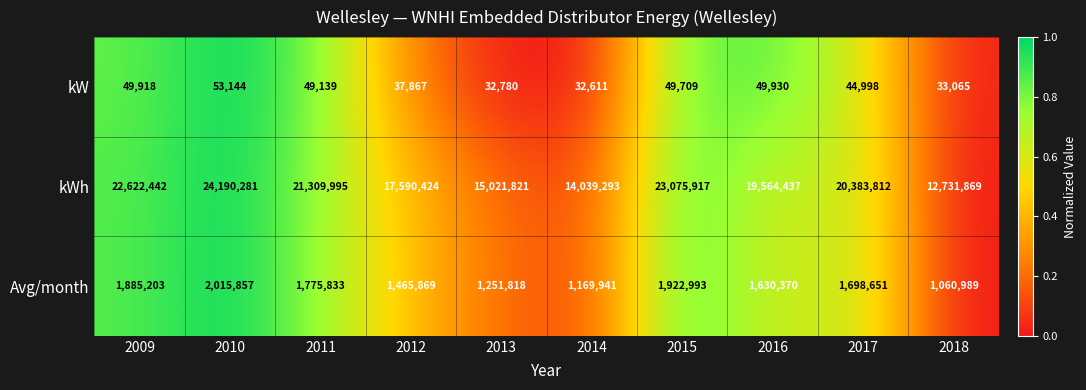

Reading left to right, what are all the values shown in this chart?

kW: 2009=49918	2010=53144	2011=49139	2012=37867	2013=32780	2014=32611	2015=49709	2016=49930	2017=44998	2018=33065
kWh: 2009=22622442	2010=24190281	2011=21309995	2012=17590424	2013=15021821	2014=14039293	2015=23075917	2016=19564437	2017=20383812	2018=12731869
Avg/month: 2009=1885203	2010=2015857	2011=1775833	2012=1465869	2013=1251818	2014=1169941	2015=1922993	2016=1630370	2017=1698651	2018=1060989